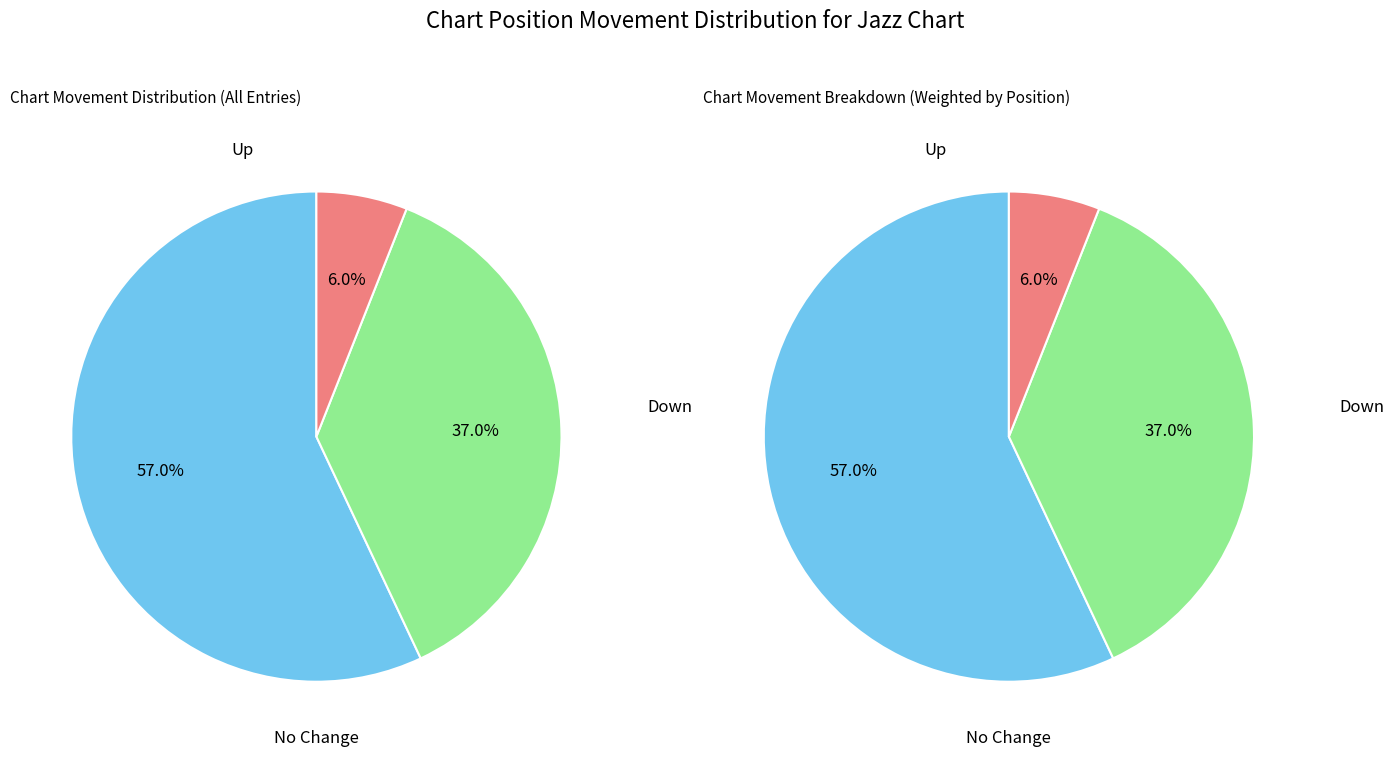

Count the number of slices in the pie.

3